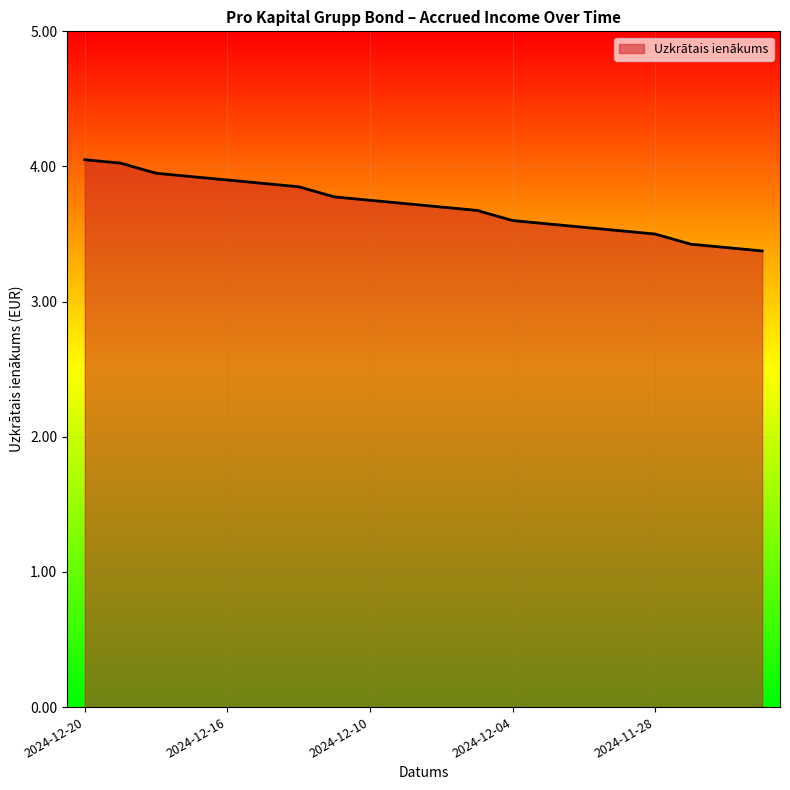

What is the minimum value shown in the chart?

3.4